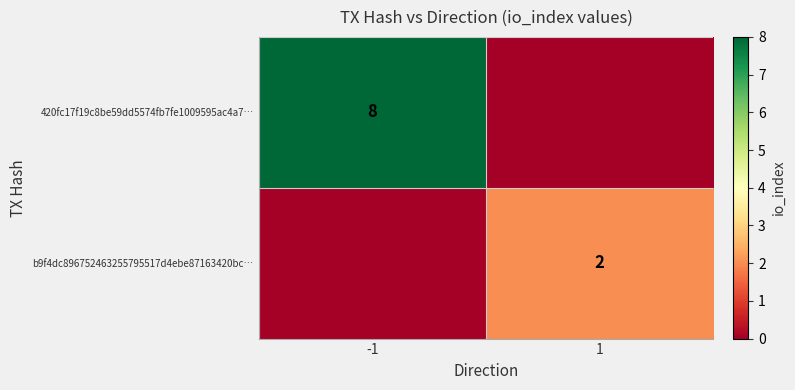

The b9f4dc896752463255795517d4ebe87163420bc… series shows 4 at 1. True or false?

False